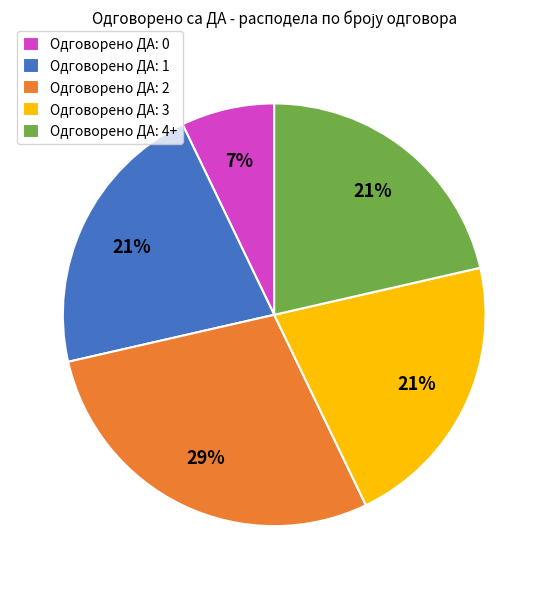

The Одговорено ДА: 2 slice represents 29% of the pie. True or false?

True